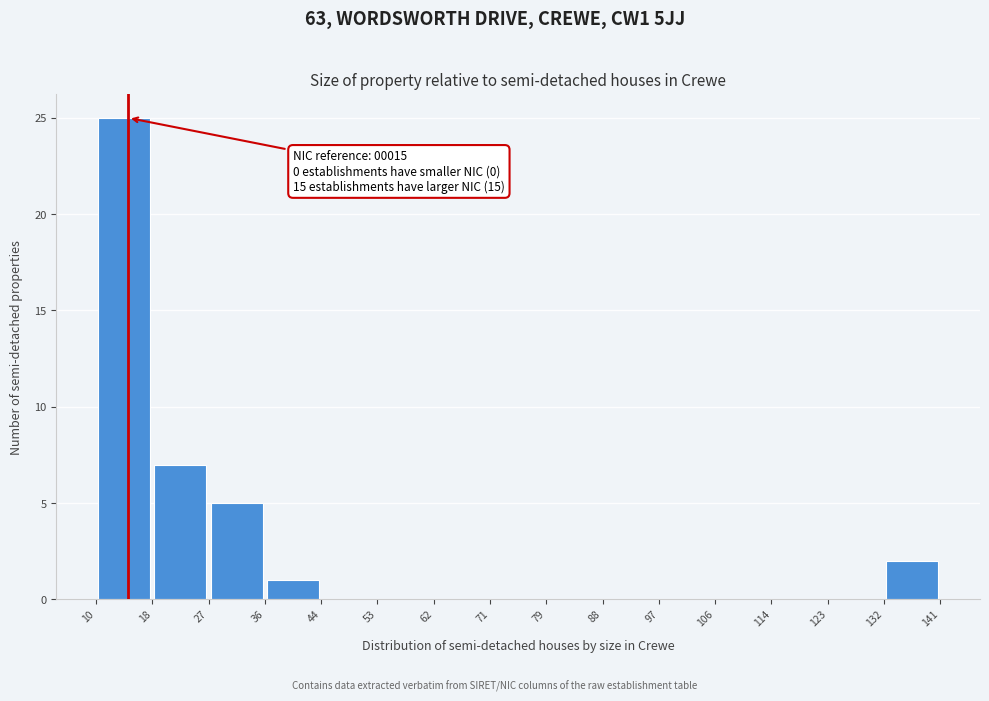

Over which range of the x-axis is the bar tallest?

10 to 18